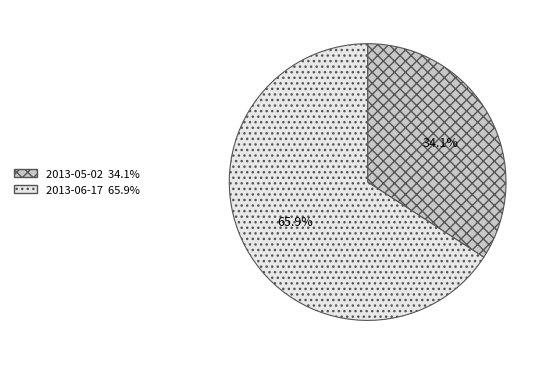

To the nearest percent, what portion does 2013-06-17 represent?

66%